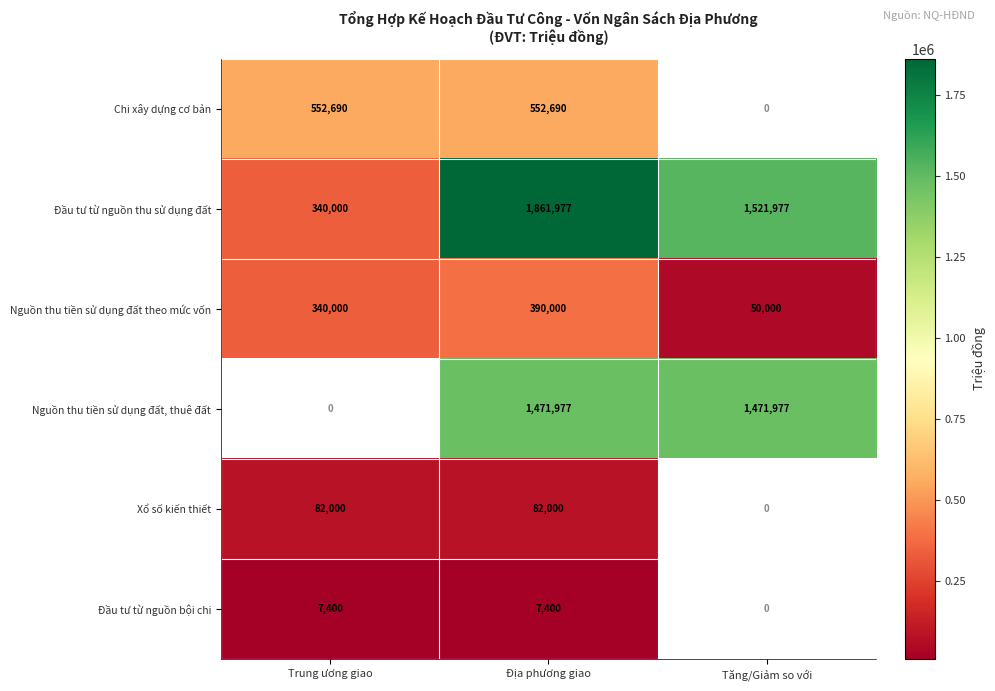

The value of Xổ số kiến thiết at Trung ương giao is 82000. True or false?

True